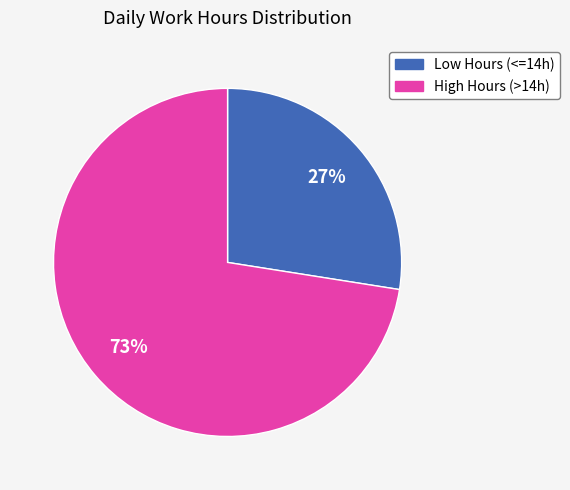

To the nearest percent, what is the average slice percentage?

50%